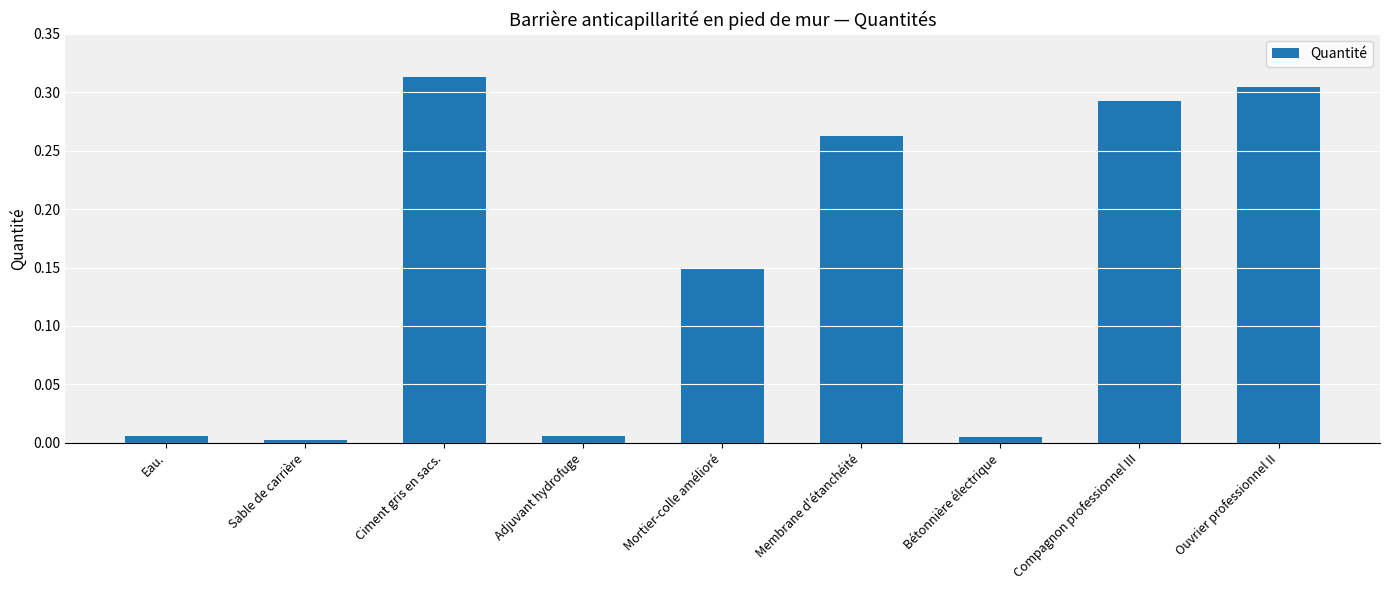

Between Eau. and Ciment gris en sacs., which is larger?

Ciment gris en sacs.